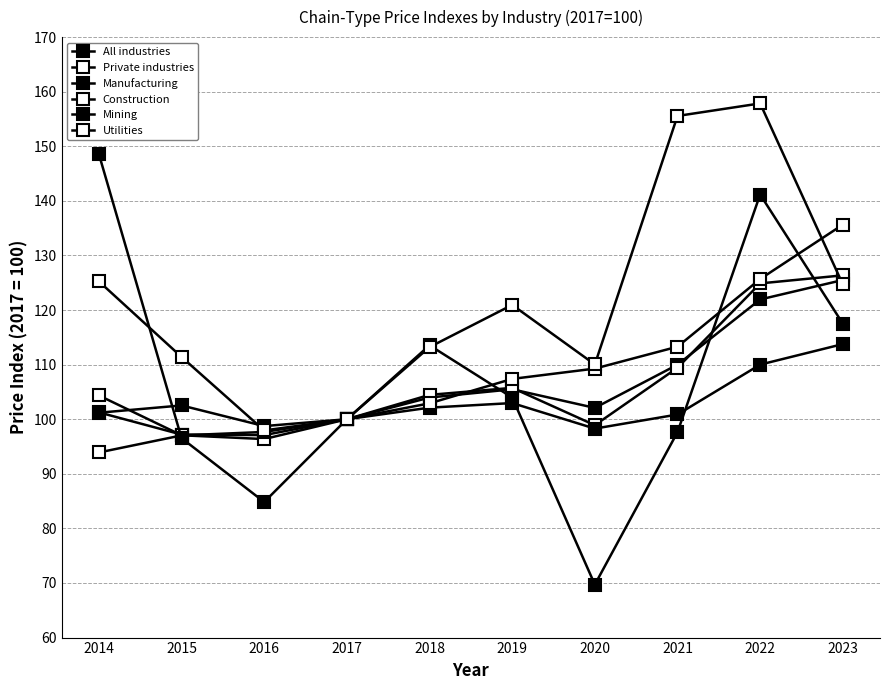

How many data points does each series have?

10